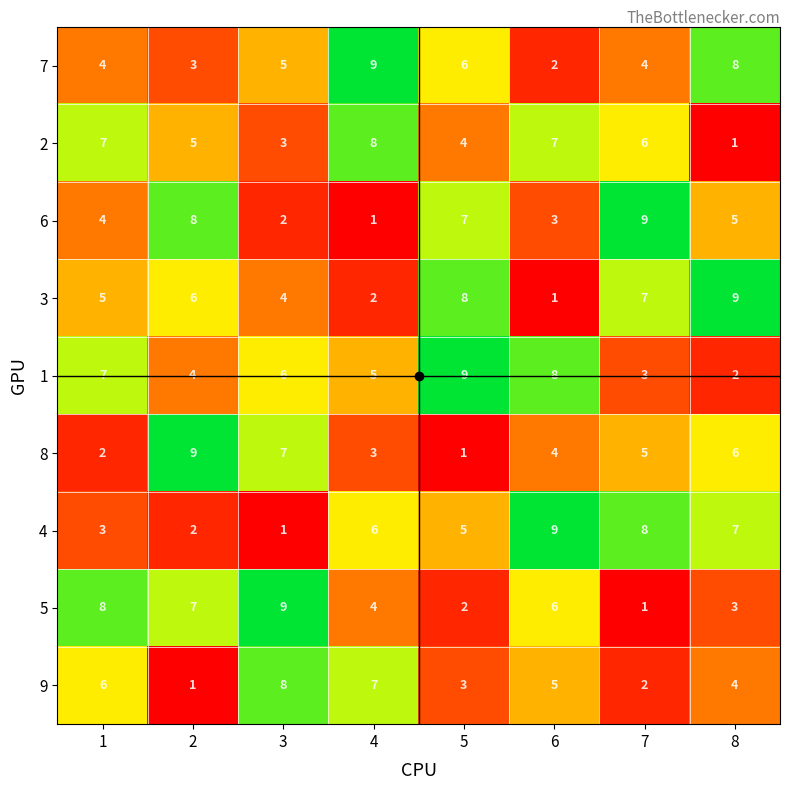

Count the 6 values in the range 3 to 8.

5